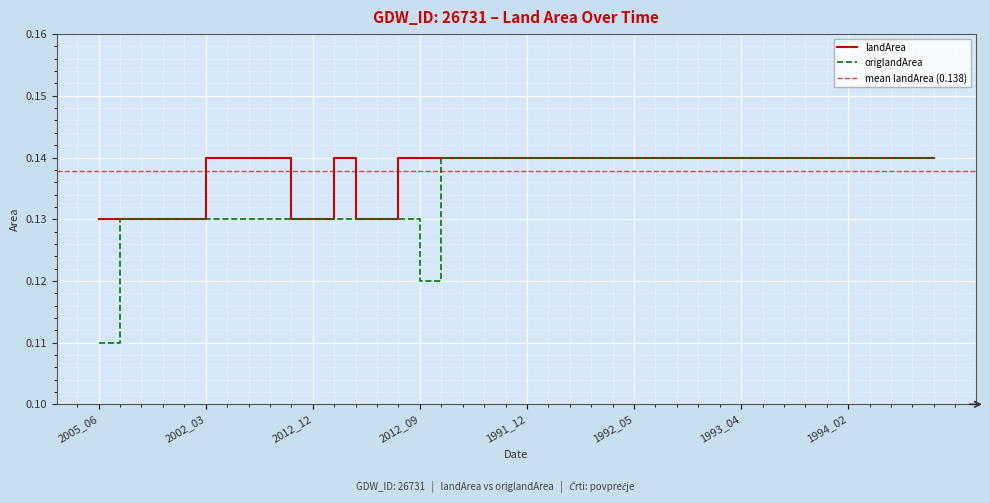

The value of origlandArea at 2002_03 is 0.2. True or false?

False